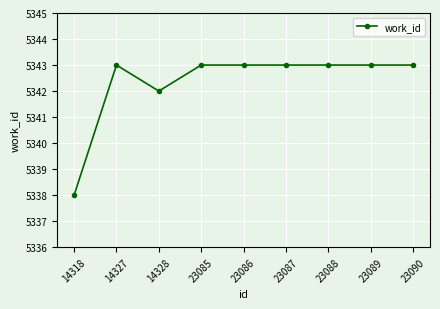

Read the value at 14327.

5343